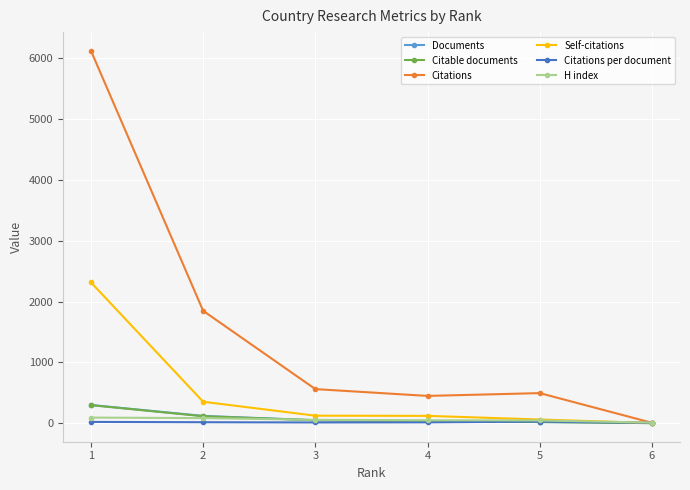

What is the spread (max minus min) of values at 1?

6102.5